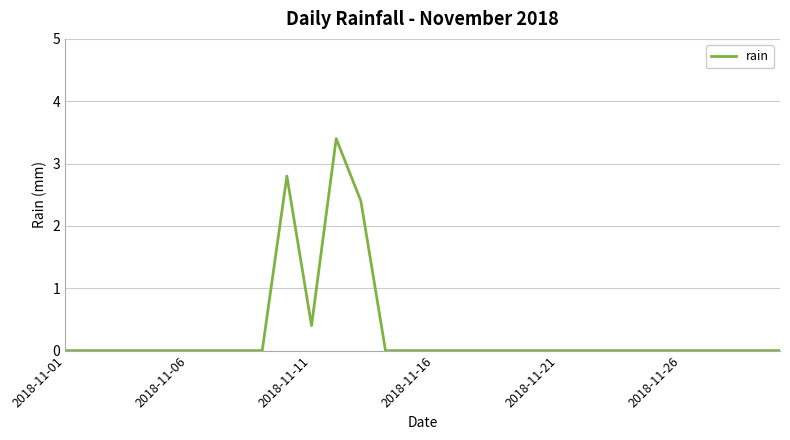

What is the difference between the maximum and minimum values?

3.4